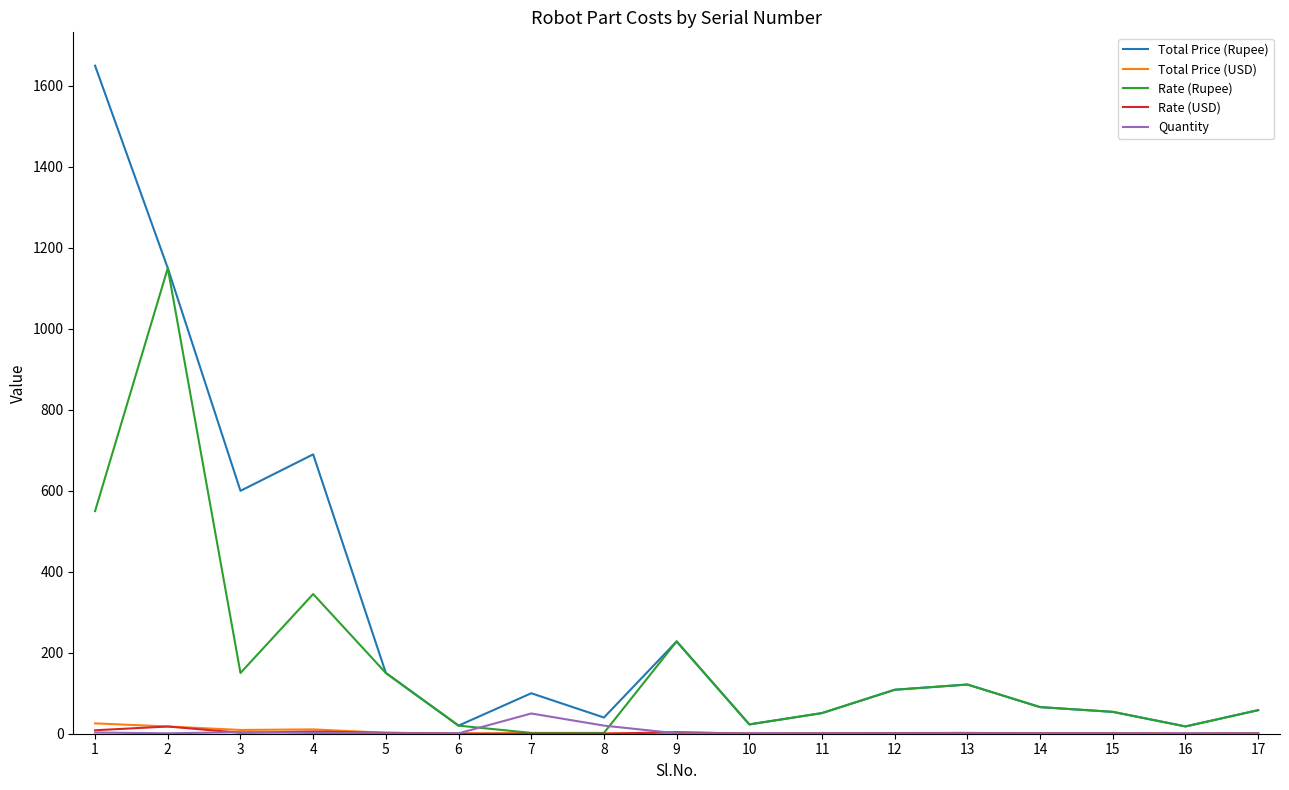

What is the maximum value for Quantity?

50.0